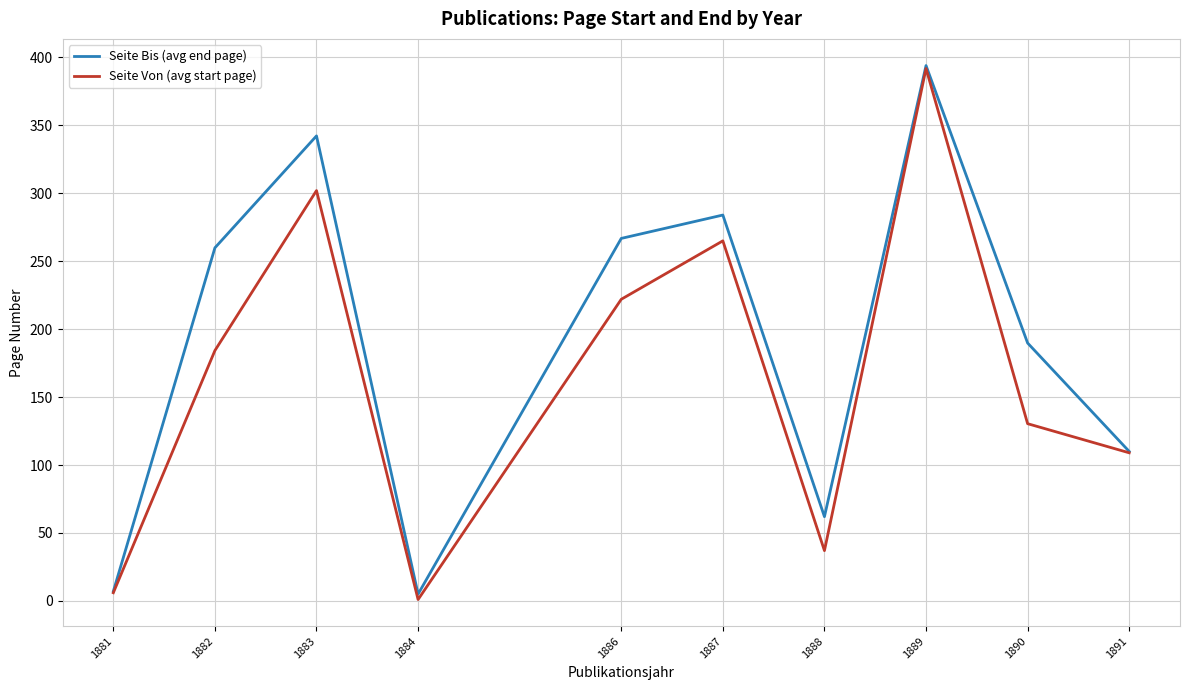

What is the minimum value shown in the chart?

1.0